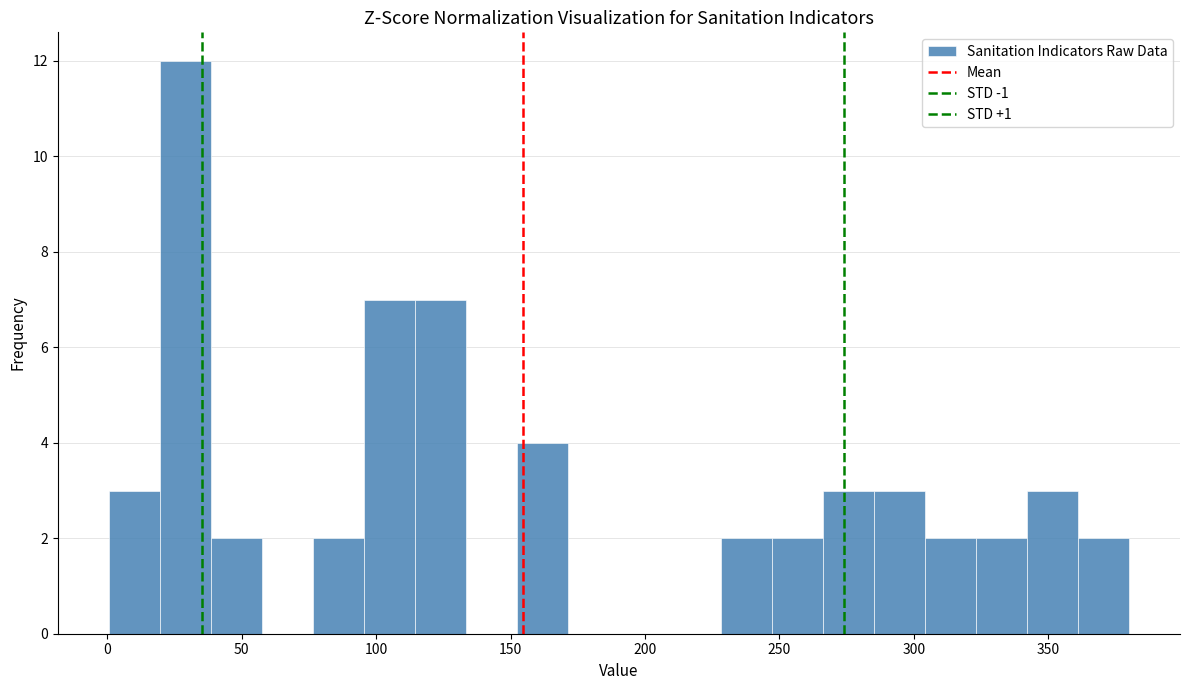

Around what value on the x-axis is the tallest bar? Give the approximate position of its centre, as read against the axis.

30